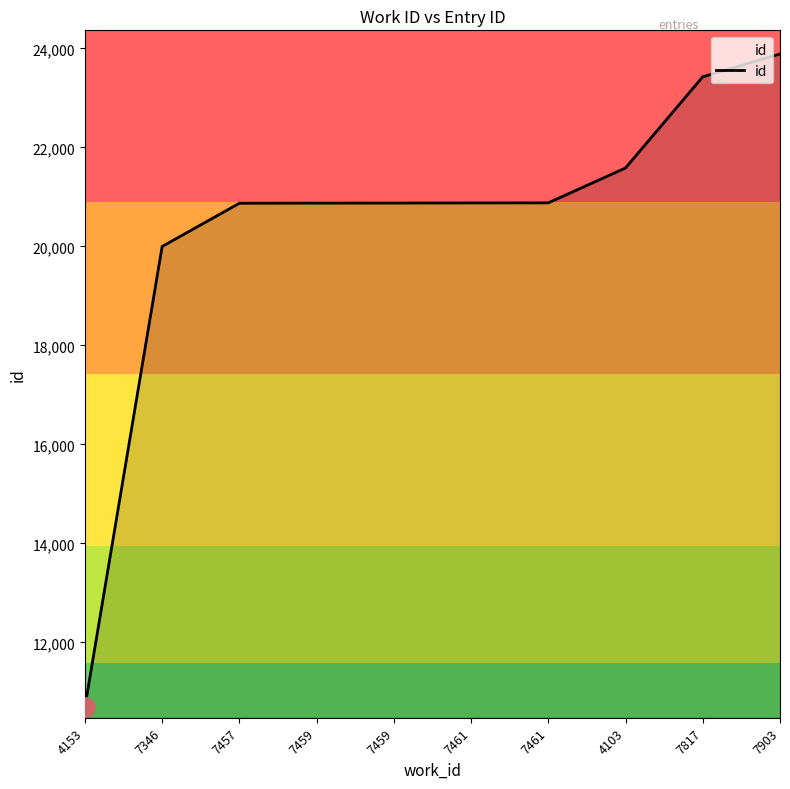

What is the label of the 6th point from the right?

7459